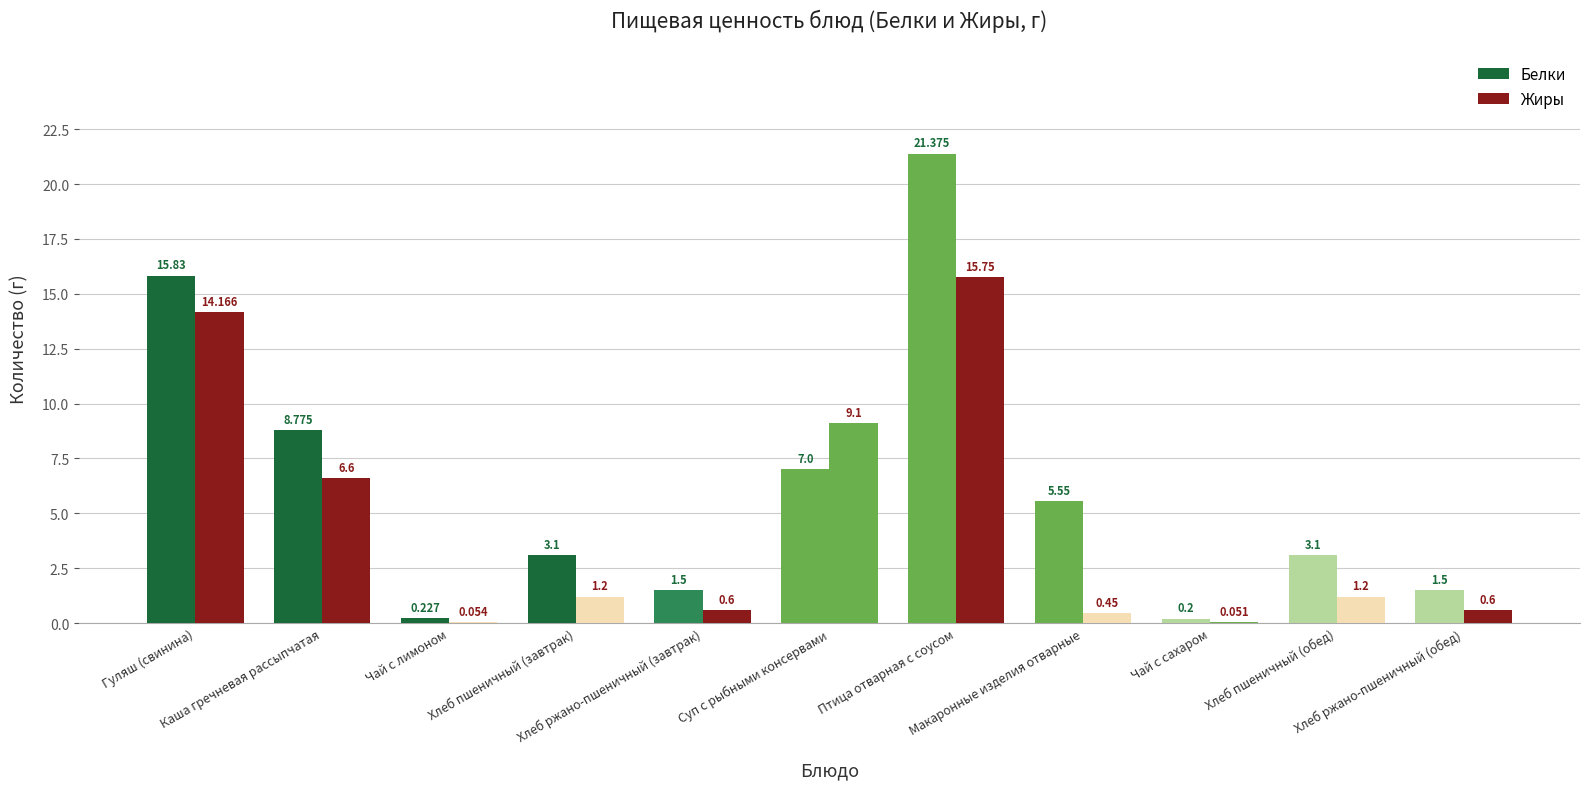

True or false: Белки has a value of 0.3 at Чай с лимоном.

False